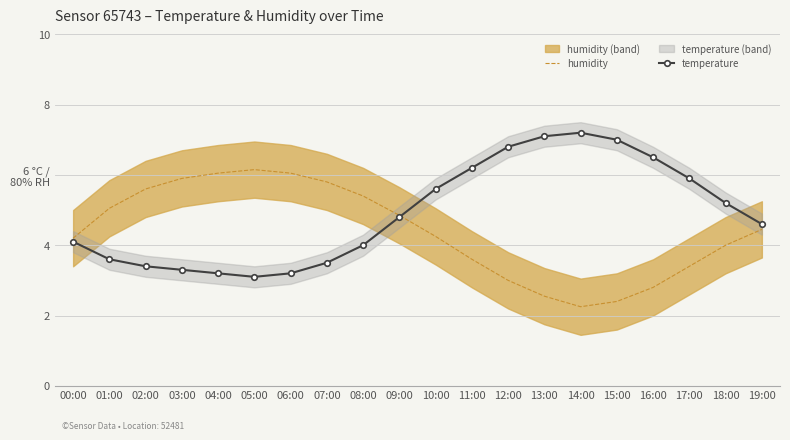

What position from the right is 05:00?

15